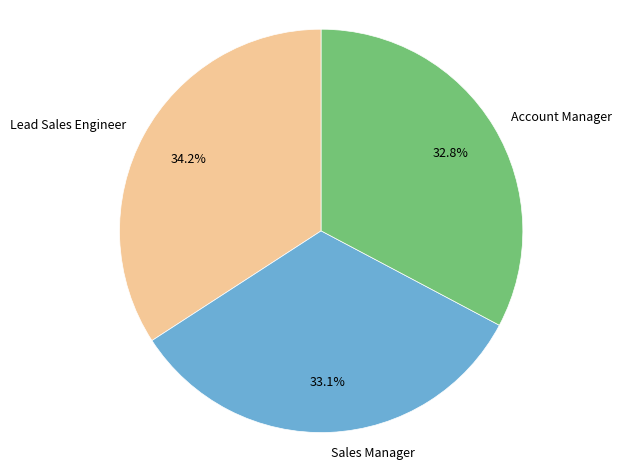

Is the sum of Account Manager and Sales Manager greater than half?

Yes